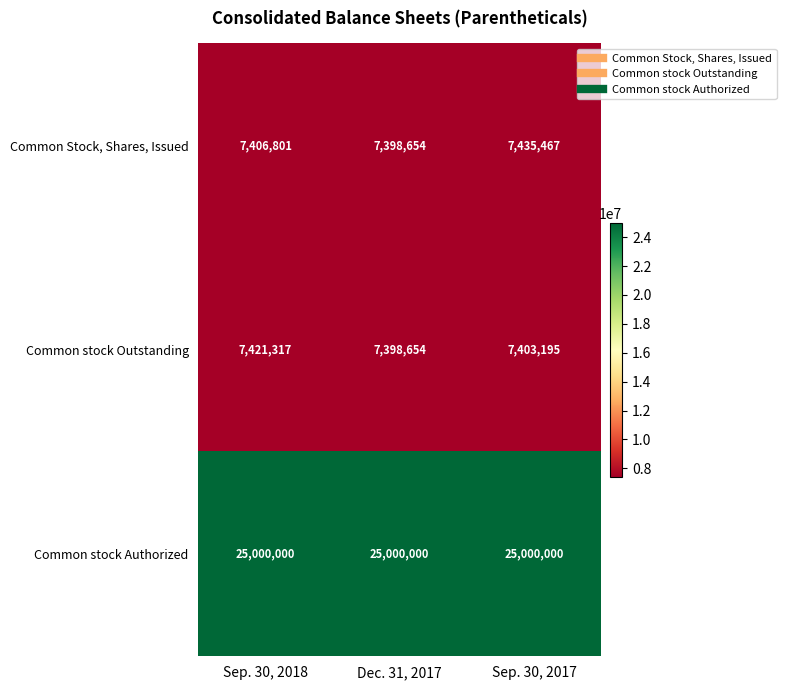

What is the average value of the Common stock Outstanding series?

7407722